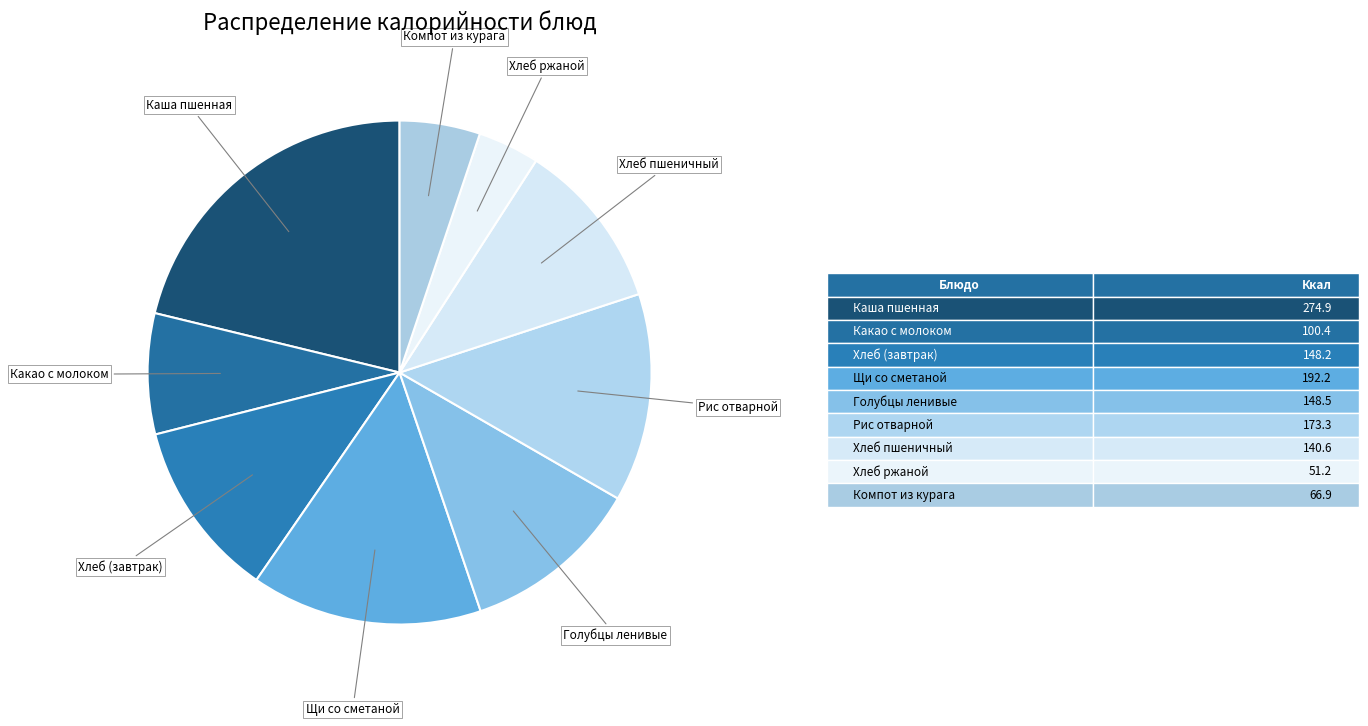

Is the sum of Хлеб пшеничный and Какао с молоком greater than half?

No